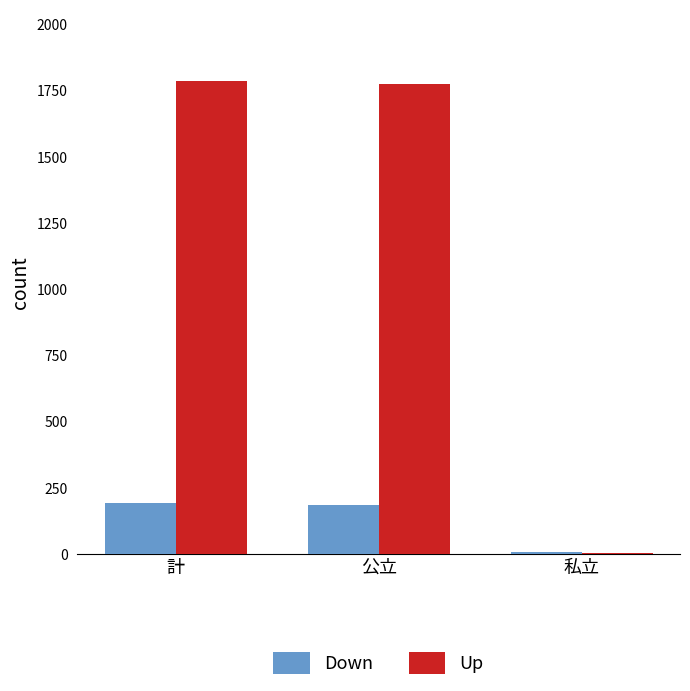

What is the maximum value shown in the chart?

1787